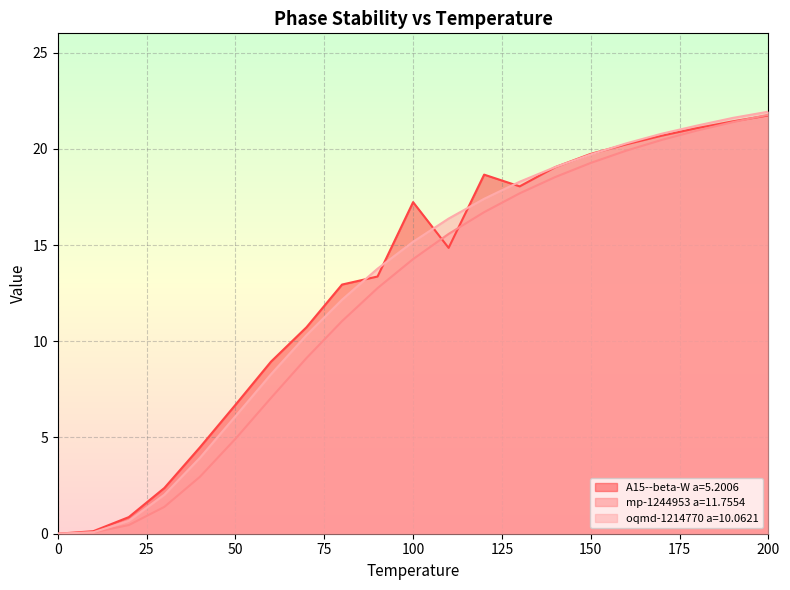

Where does the A15--beta-W a=5.2006 series first go above 14?

100